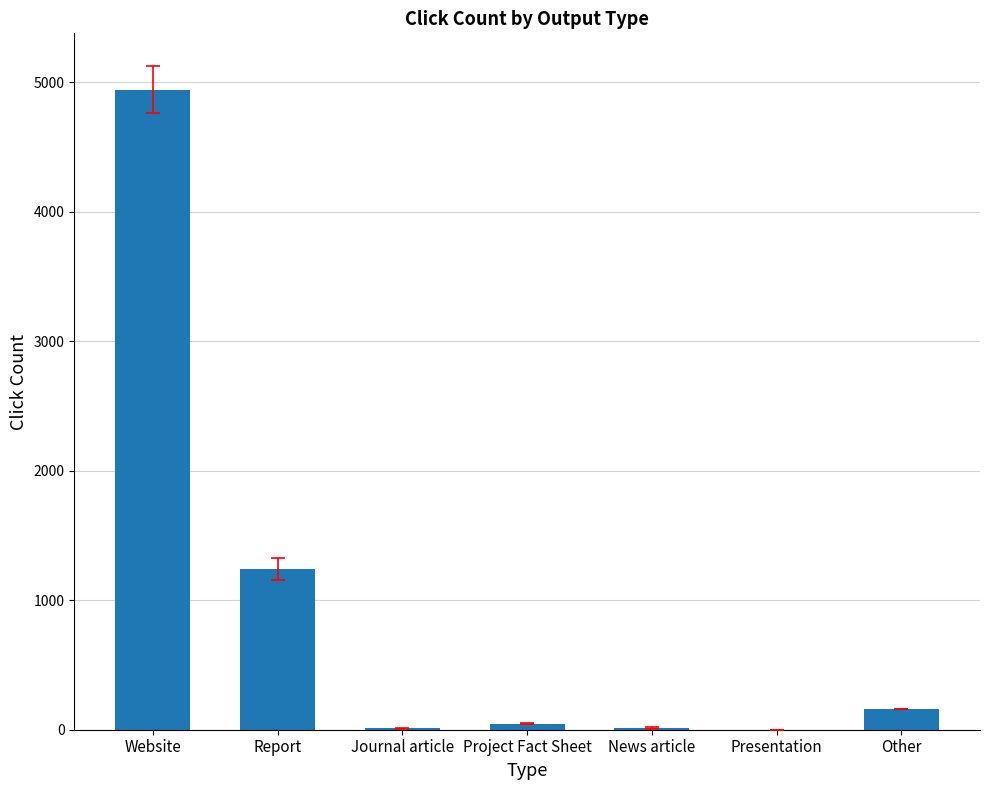

Are the bars horizontal?

No